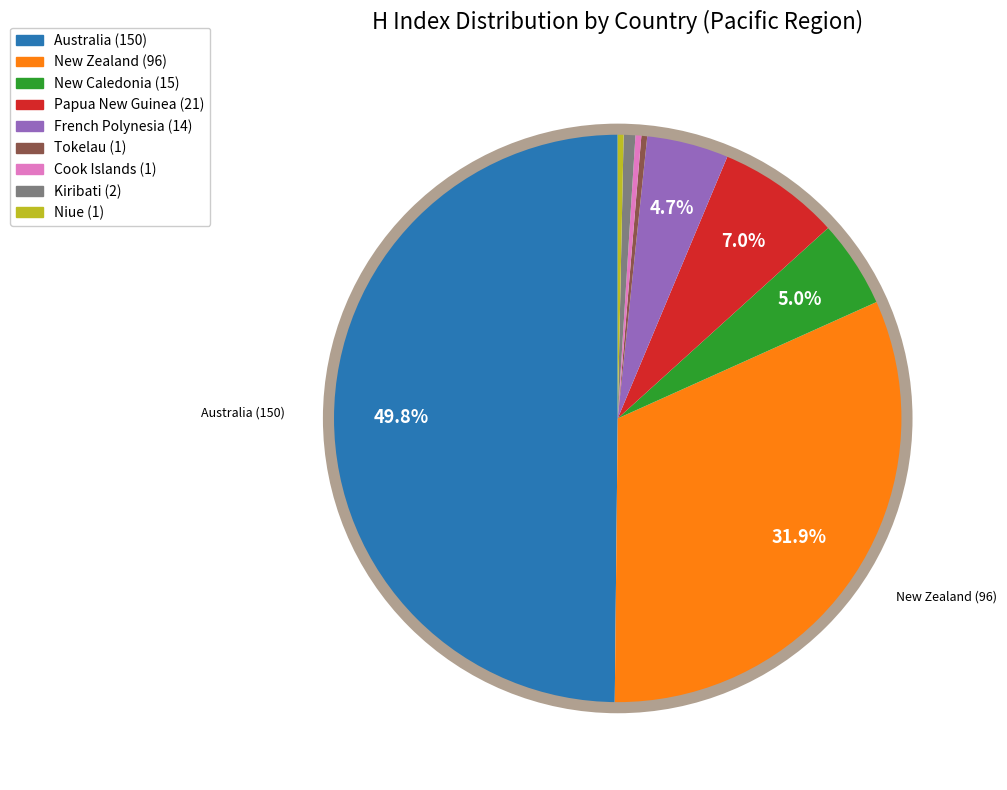

Count the number of slices in the pie.

9